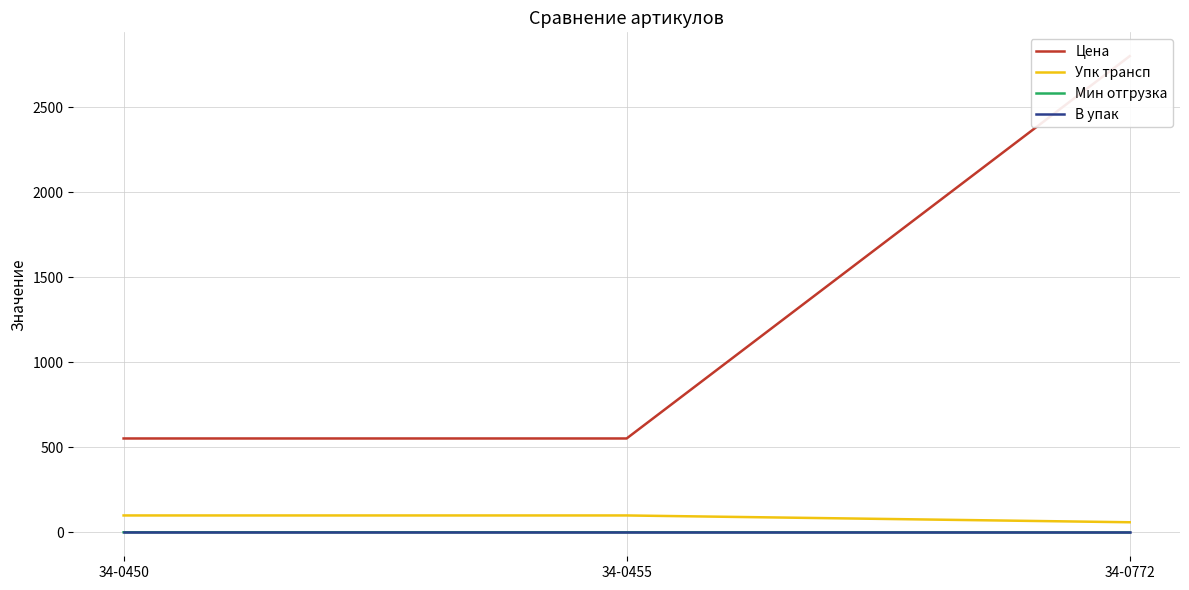

Does the chart have visible grid lines?

Yes